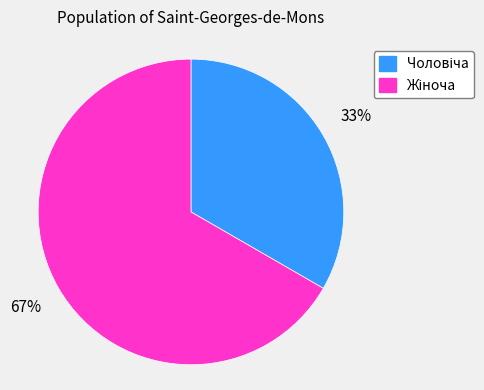

How many segments does this pie chart have?

2